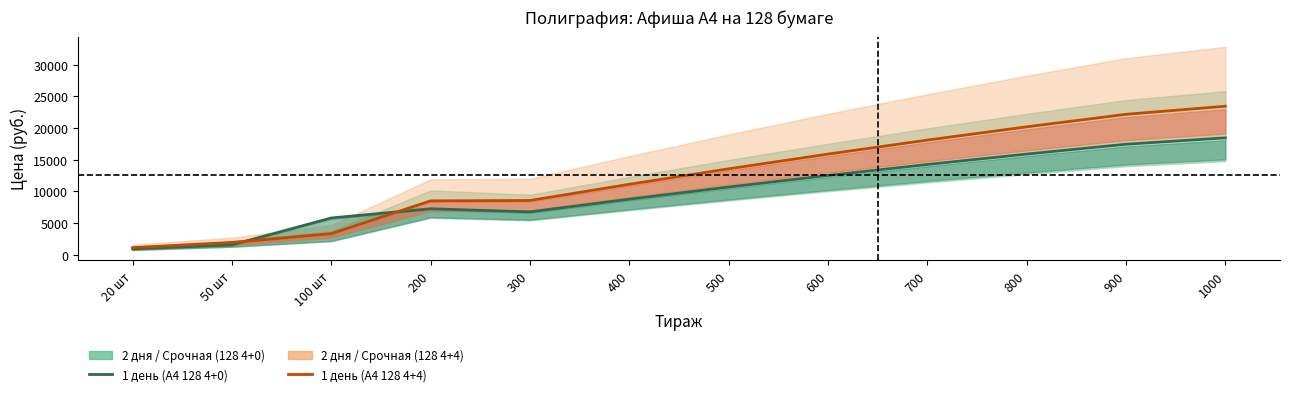

At which category is the sum across all series the highest?

1000